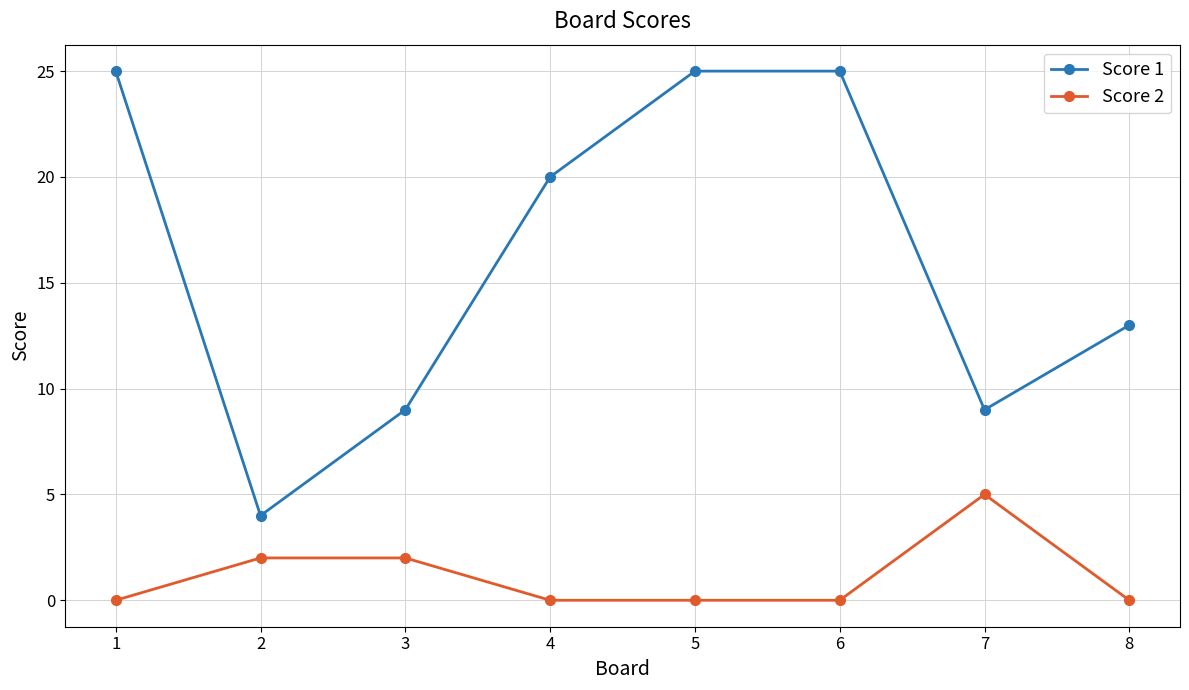

What are all the series names shown in the legend?

Score 1, Score 2